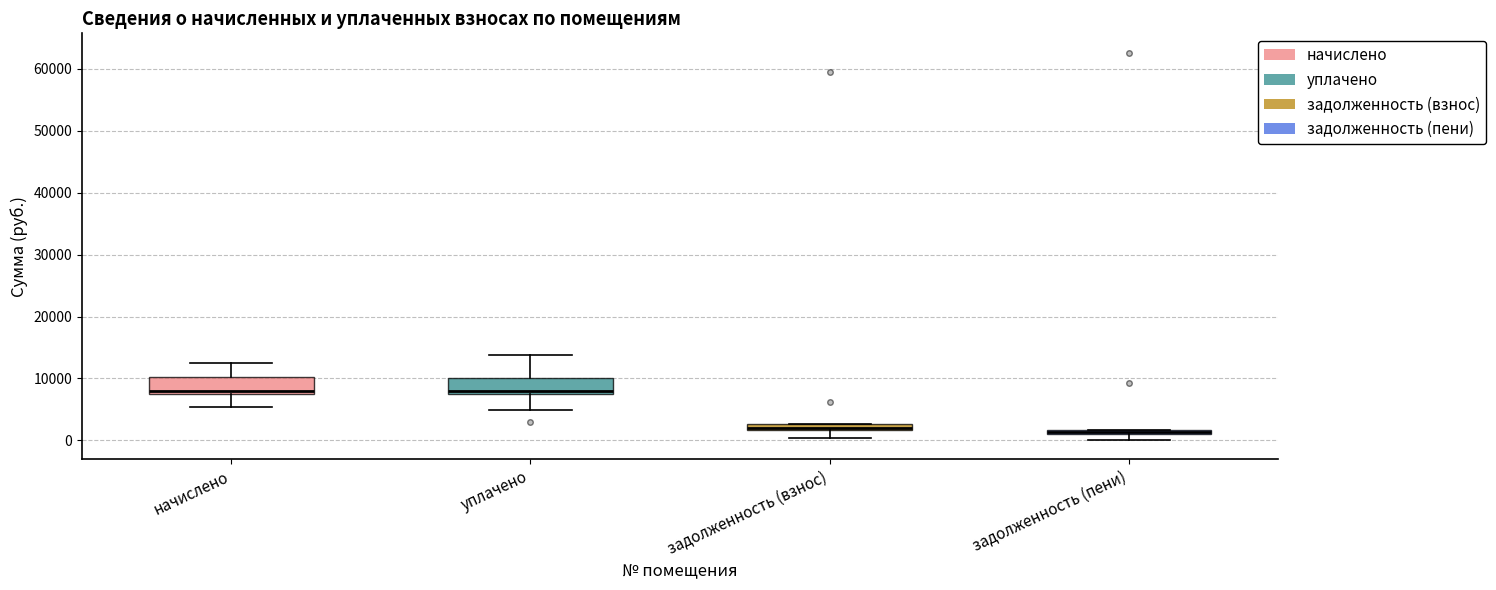

Where is the upper edge of the box for начислено on the y-axis? The values are not printed on the chart, so give them approximately, as read against the axis.

10000